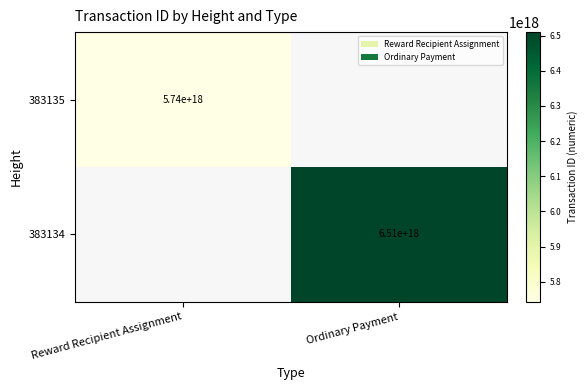

The 383134 series shows 6510000000000000000 at Ordinary Payment. True or false?

True